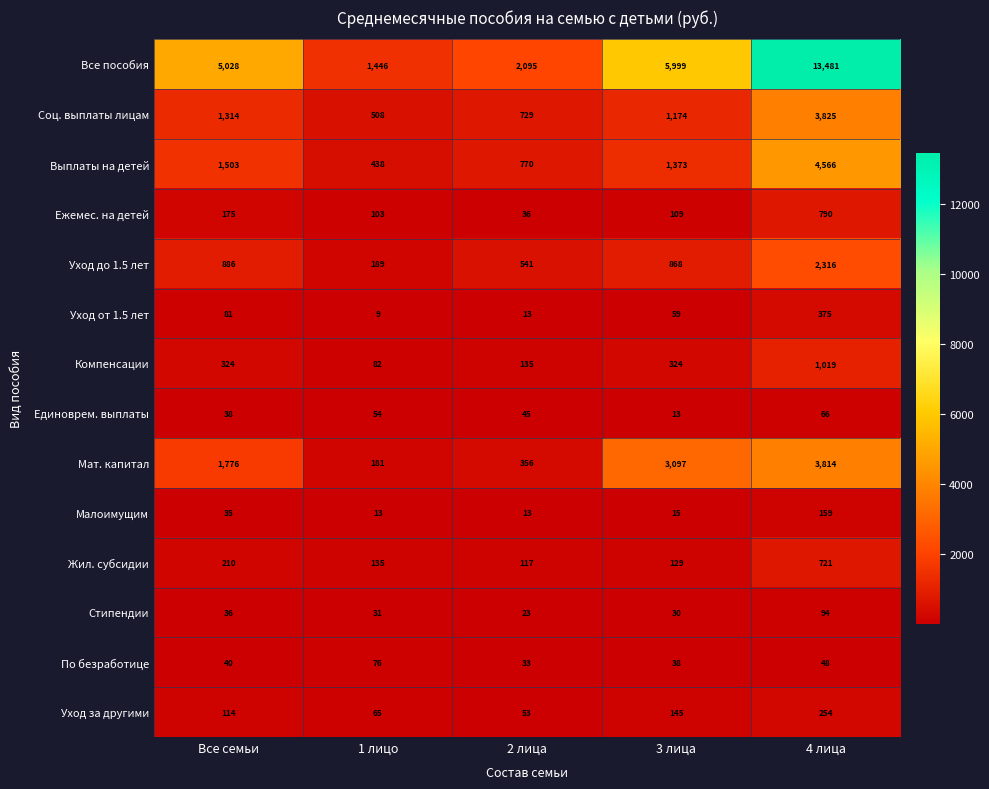

At Все семьи, list the series in order from smallest to largest.

Малоимущим, Стипендии, Единоврем. выплаты, По безработице, Уход от 1.5 лет, Уход за другими, Ежемес. на детей, Жил. субсидии, Компенсации, Уход до 1.5 лет, Соц. выплаты лицам, Выплаты на детей, Мат. капитал, Все пособия